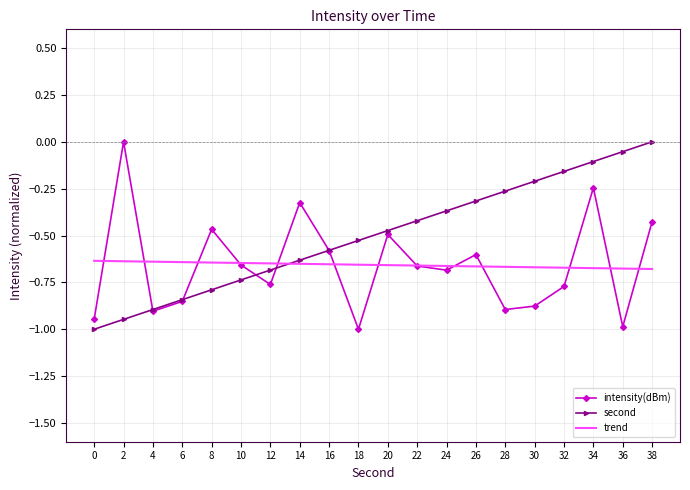

What is the spread (max minus min) of values at 32?

0.6